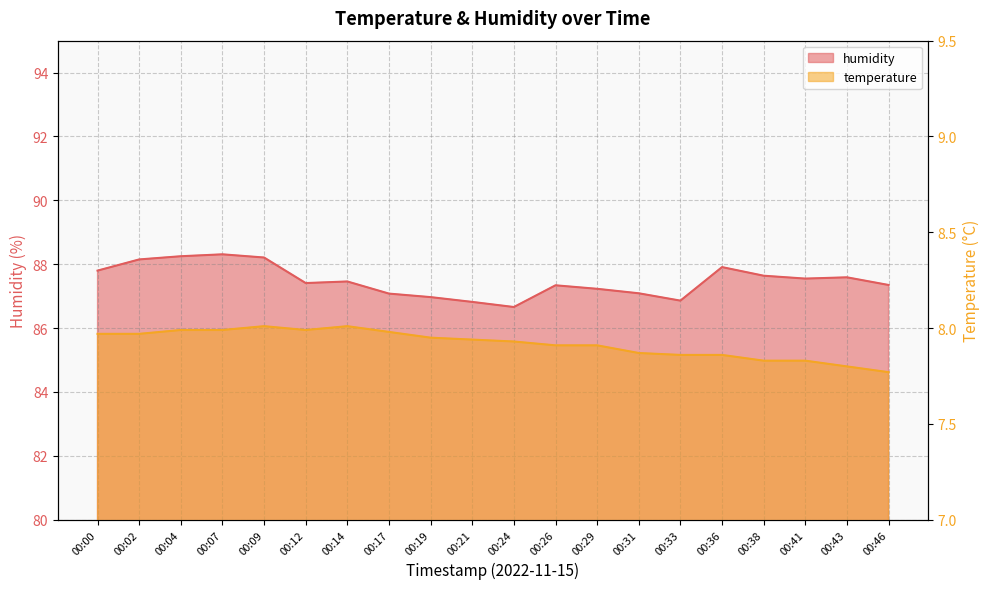

What is the lowest value of the temperature series?

7.8